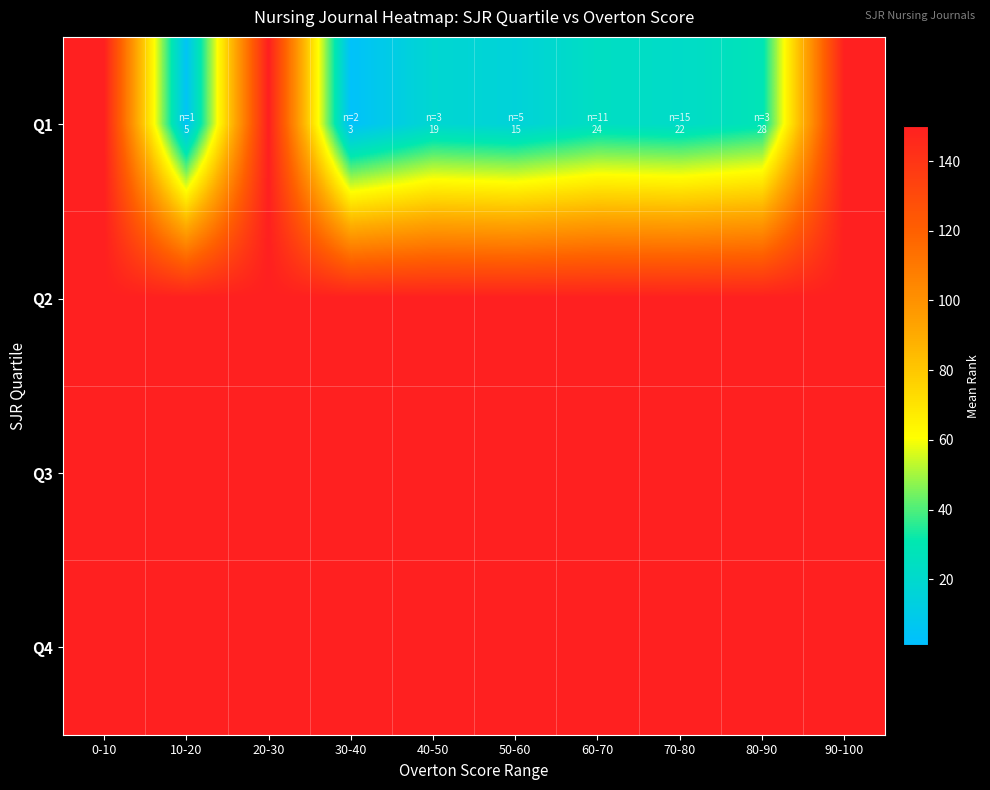

Which series has the widest spread of values?

Q1